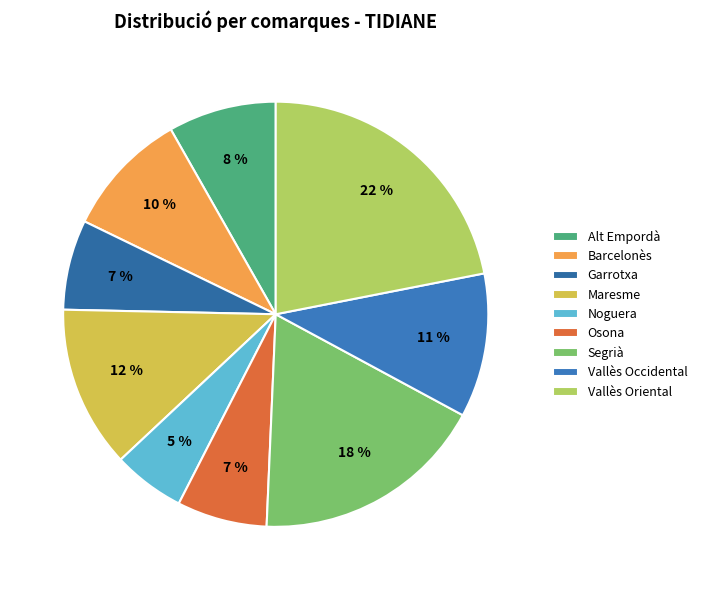

How many slices are in this pie chart?

9